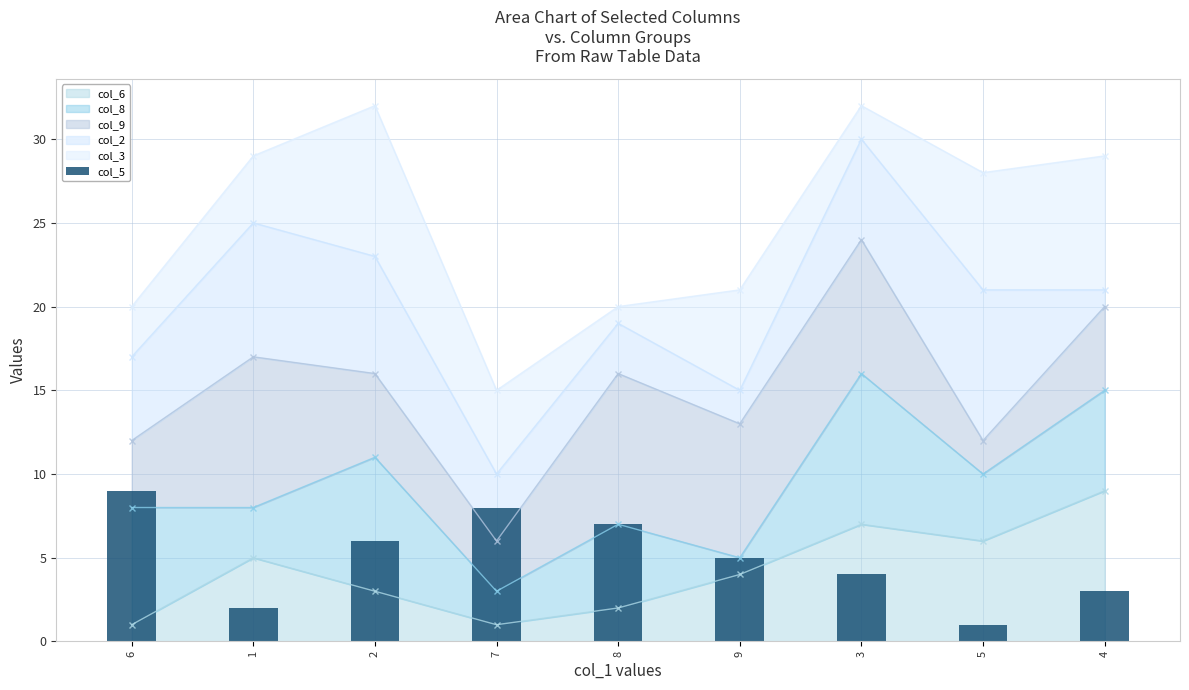

What is the label of the 2nd bar from the right?

5